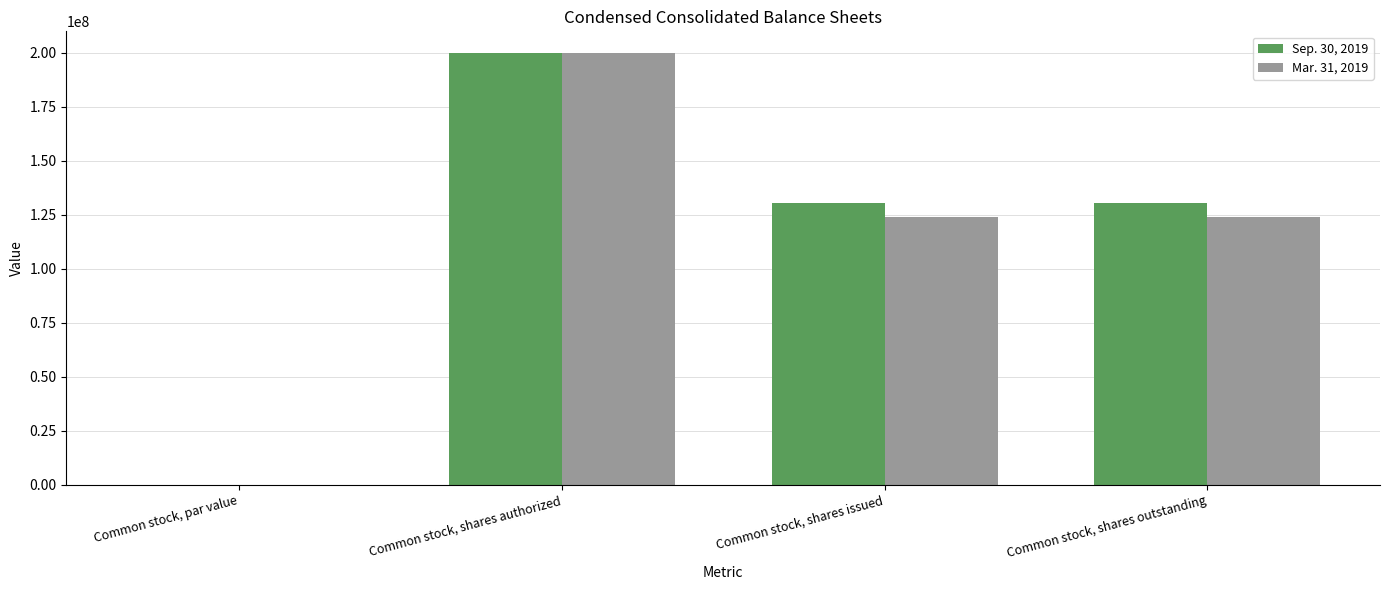

Count the number of data series in this chart.

2